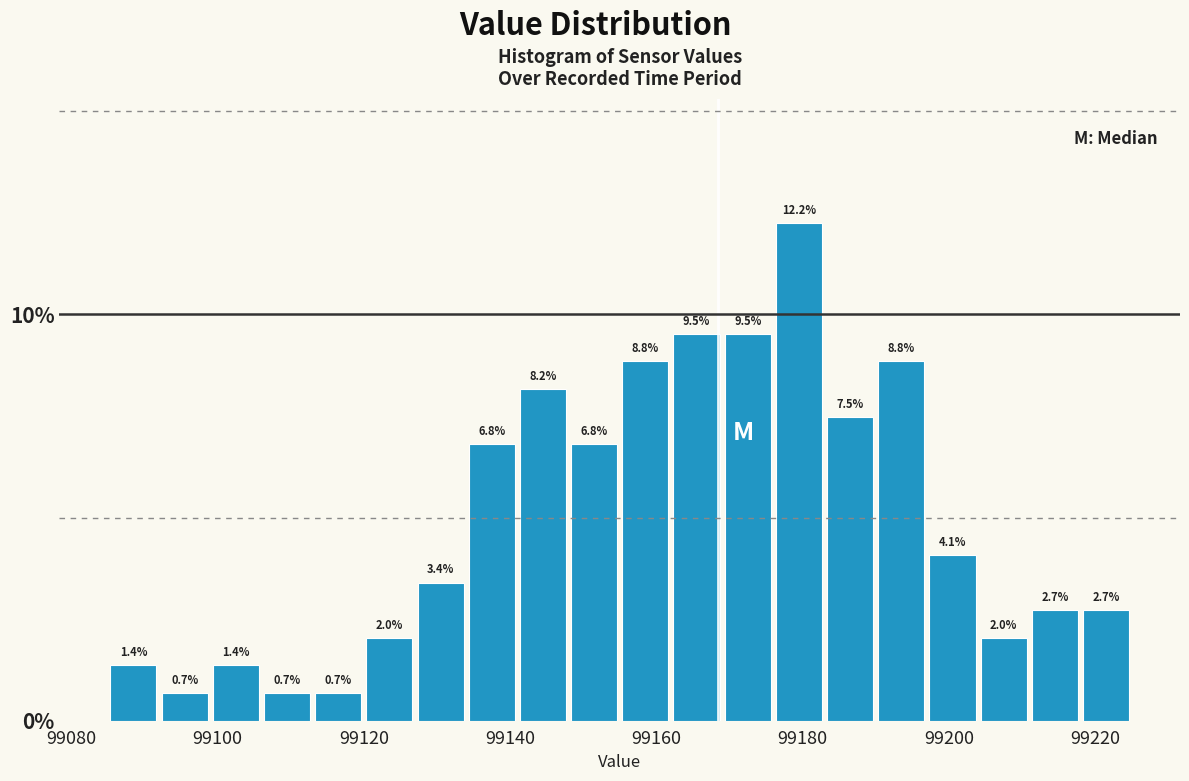

Read against the x-axis, roughly where is the centre of the tallest bar?

99180